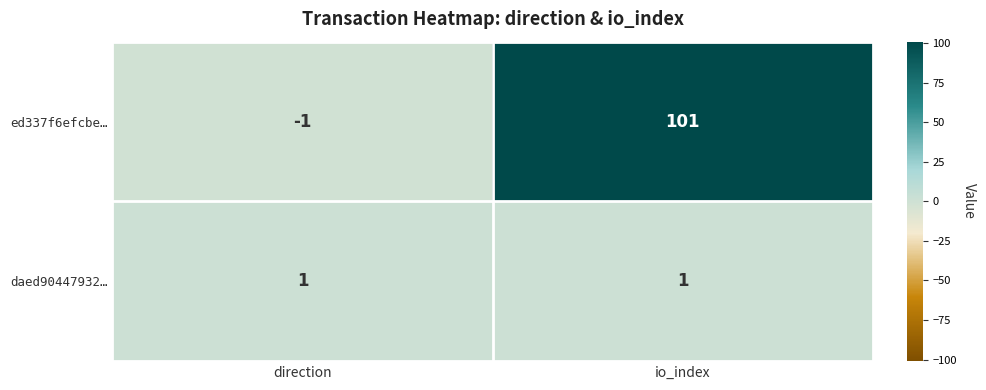

What is the sum of the ed337f6efcbe… values at direction and io_index?

100